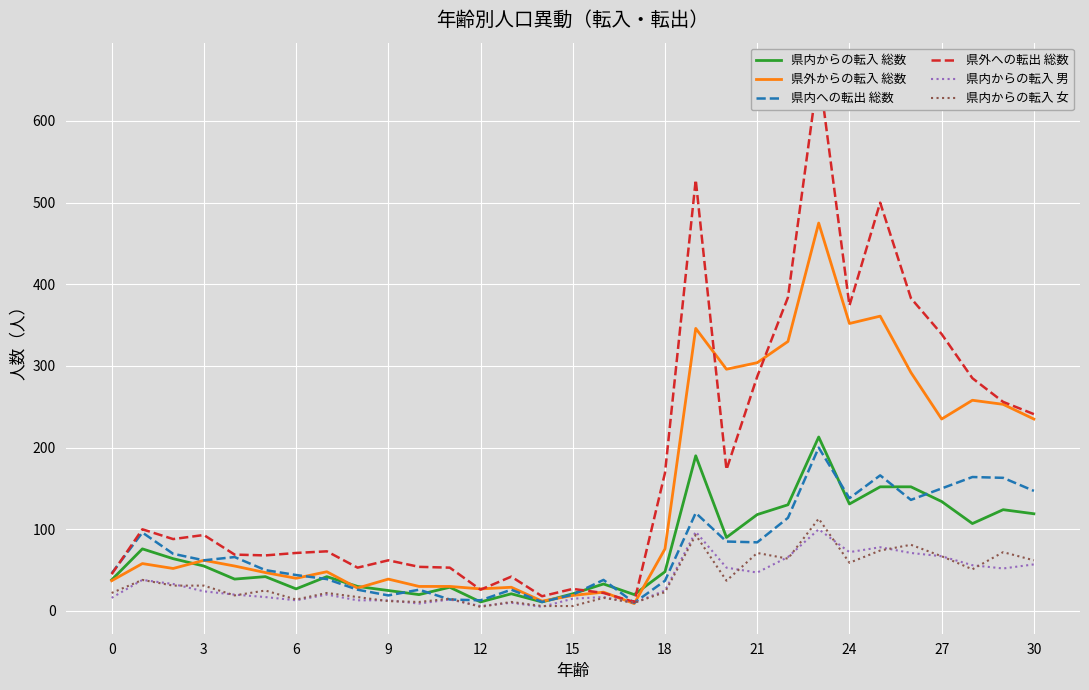

Which category has the lowest value across all series?

14